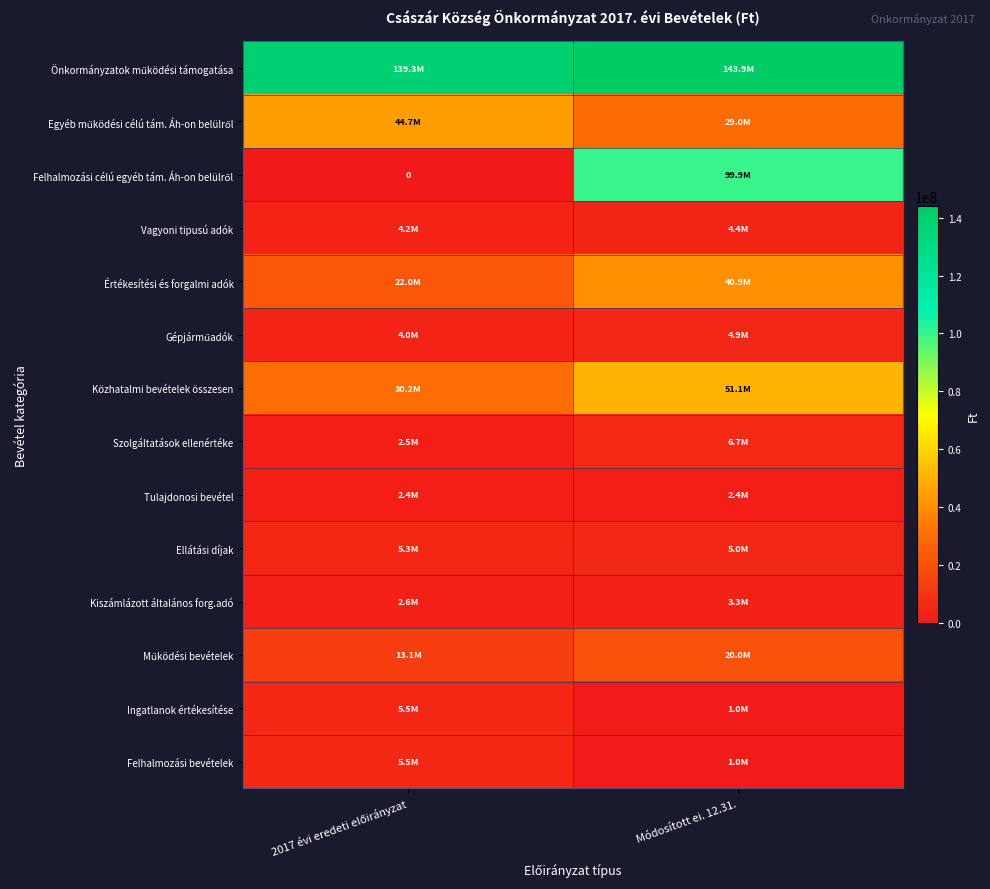

At which category does the chart reach its minimum across all series?

2017 évi eredeti előirányzat